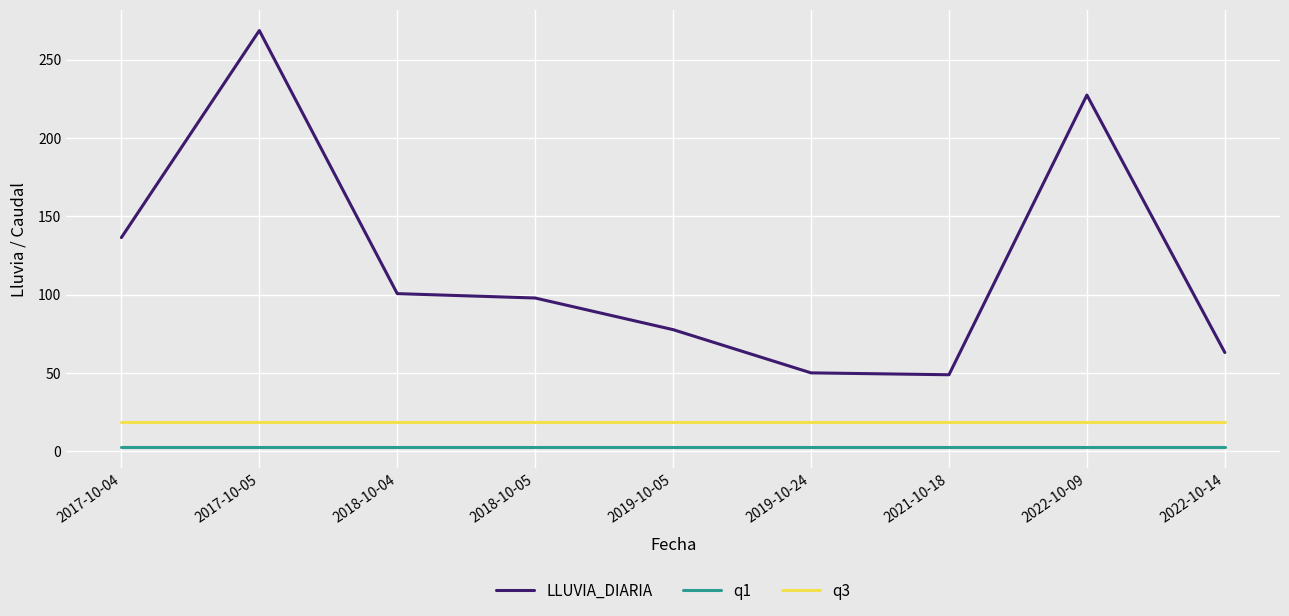

Is the value of q3 at 2022-10-14 greater than the value of LLUVIA_DIARIA at 2022-10-09?

No